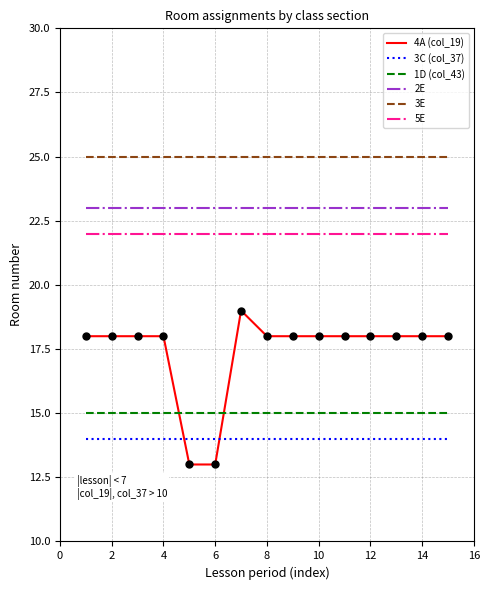

At how many categories does at least one series exceed 20?

15